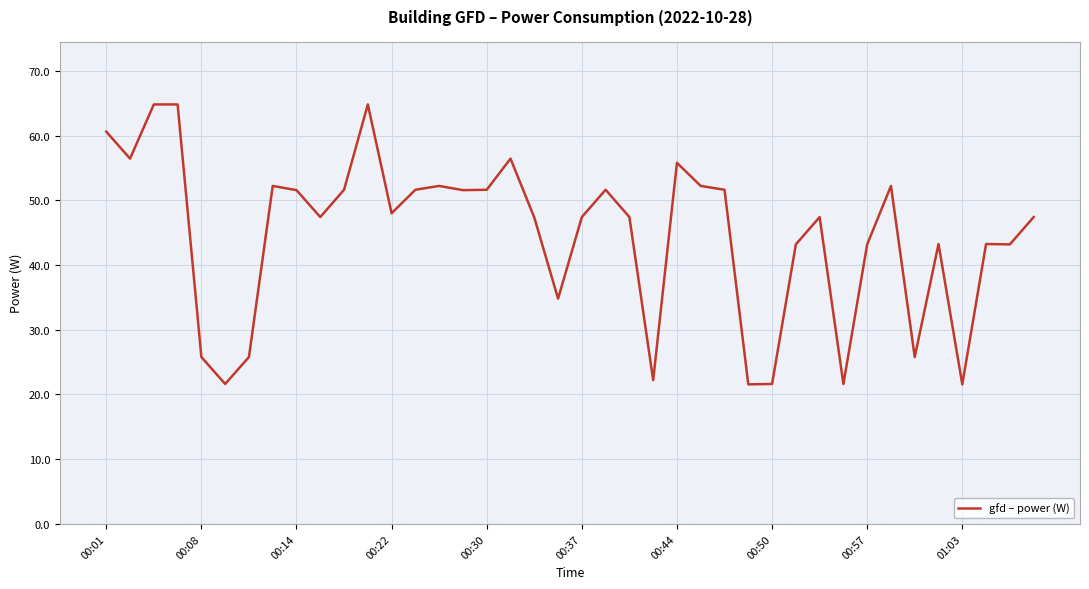

What is the difference between the maximum and minimum values?

43.2